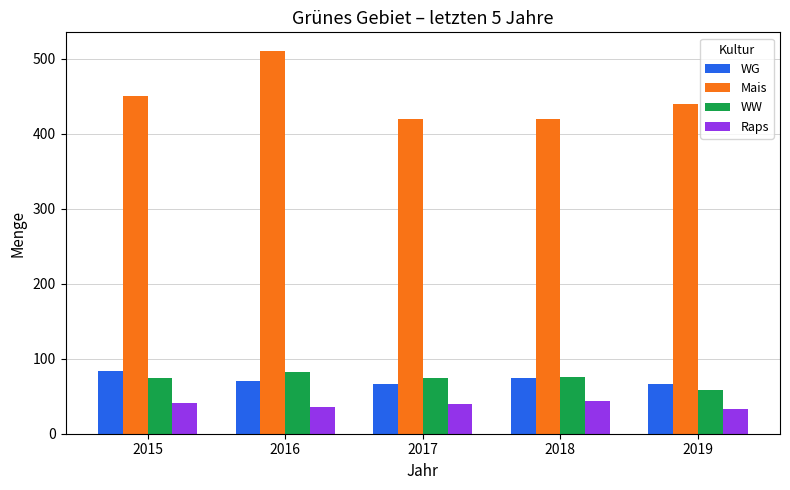

What is the difference between the highest and lowest values at 2019?

407